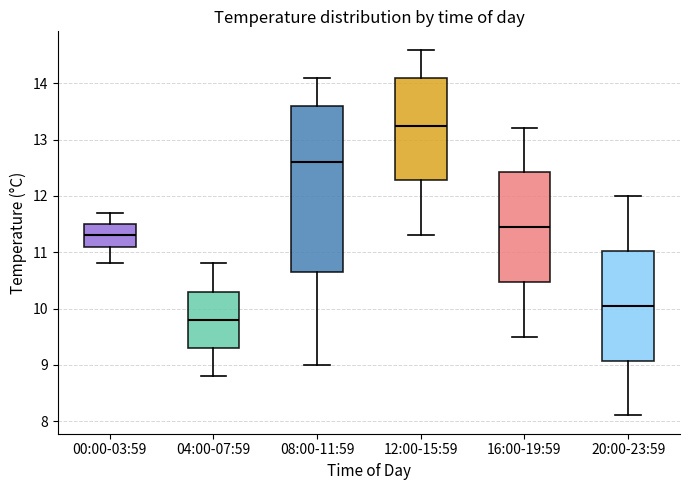

Reading left to right, read every box against the y-axis: the position of its median line, the range the box covers, and the ends of its whiskers. The values are not printed on the chart, so give them approximately, as read against the axis.

00:00-03:59: median 11.3, box 11.1 to 11.5, whiskers 10.8 to 11.7
04:00-07:59: median 9.8, box 9.3 to 10.3, whiskers 8.8 to 10.8
08:00-11:59: median 12.6, box 10.7 to 13.6, whiskers 9.0 to 14.1
12:00-15:59: median 13.3, box 12.3 to 14.1, whiskers 11.3 to 14.6
16:00-19:59: median 11.5, box 10.5 to 12.4, whiskers 9.5 to 13.2
20:00-23:59: median 10.1, box 9.1 to 11.0, whiskers 8.1 to 12.0